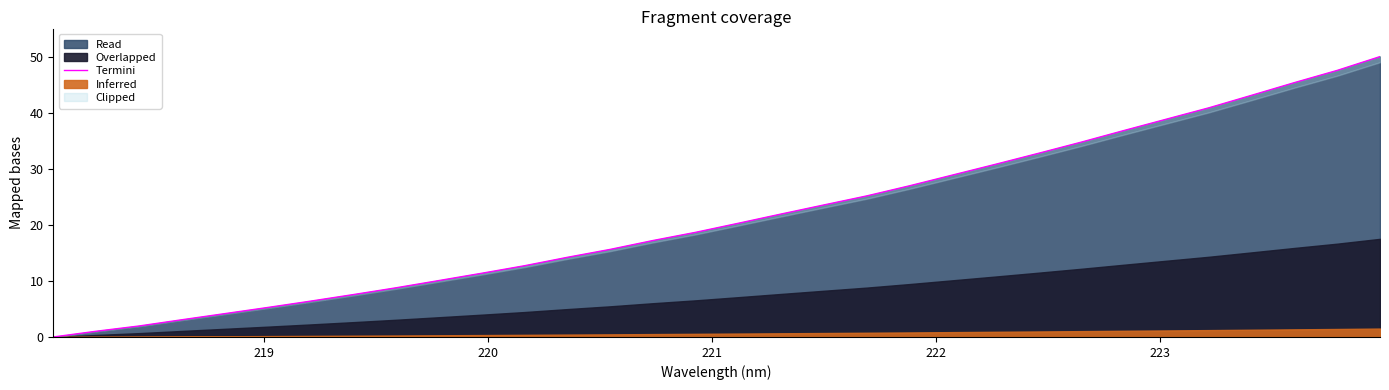

What is the label of the 30th point from the right?

220